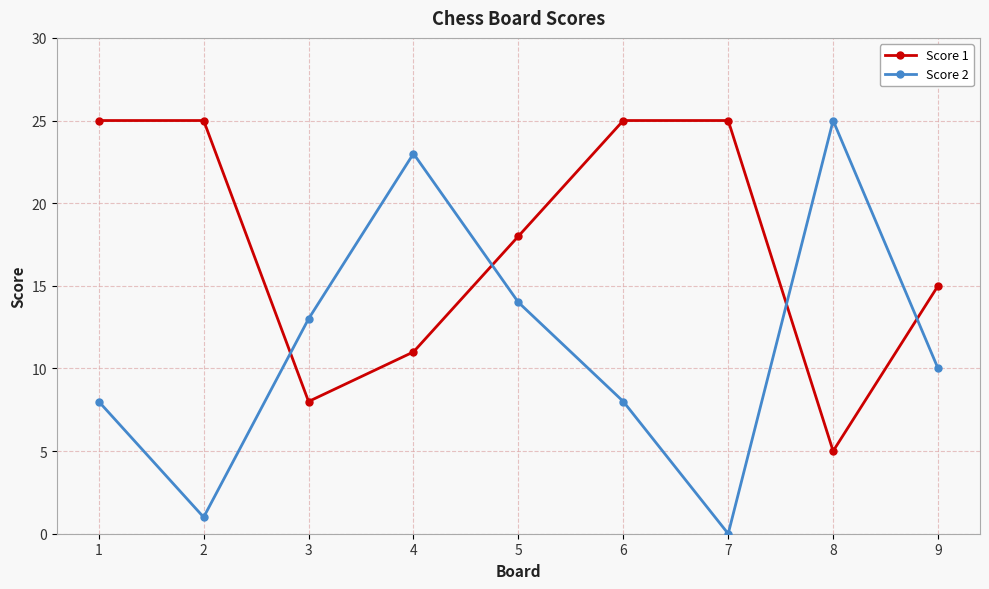

What is the spread (max minus min) of values at 4?

12